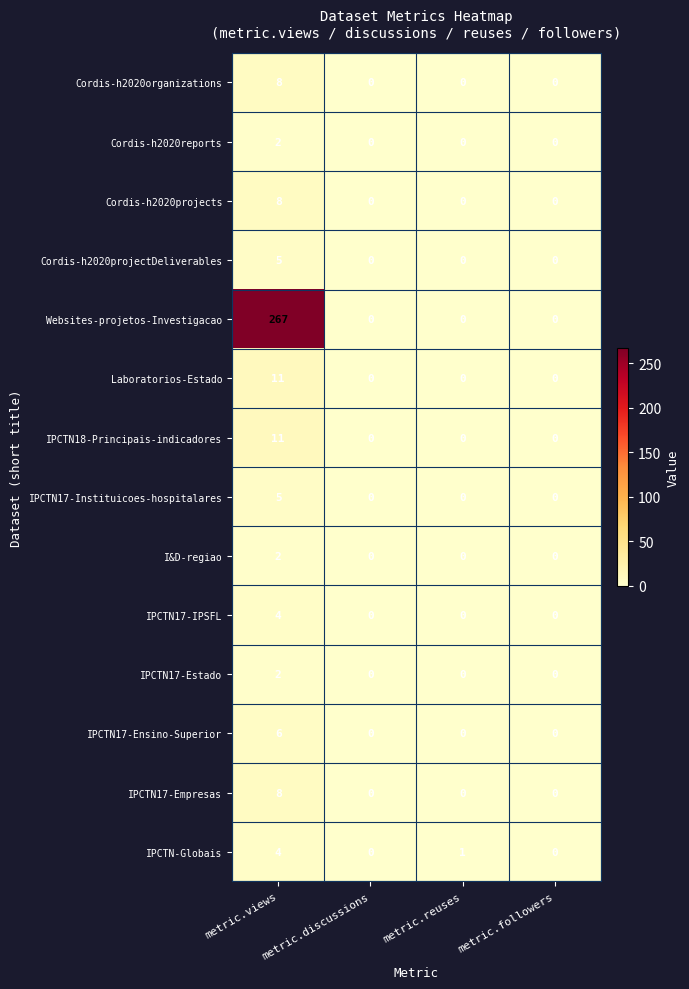

Which series has the largest range (max minus min)?

Websites-projetos-Investigacao